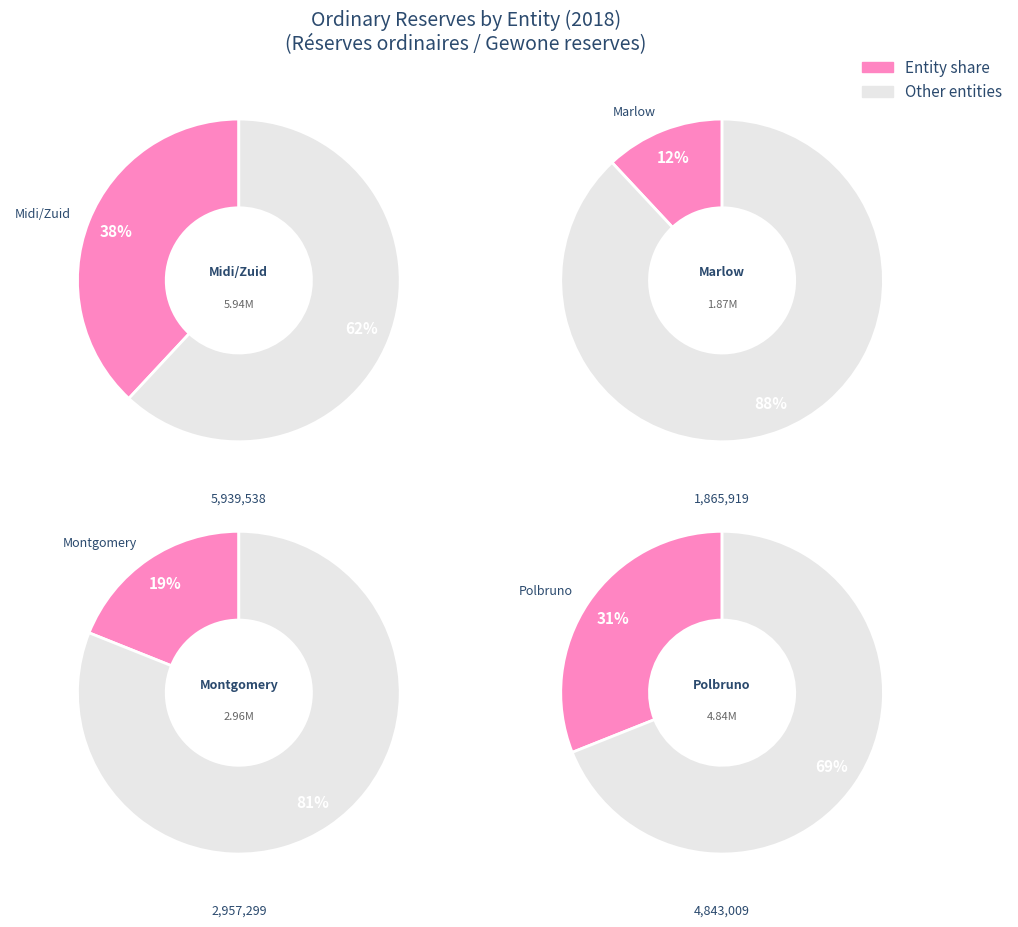

Approximately how many times larger is the value at 5344/Polbruno compared to 5341/Midi/Zuid?

0.8